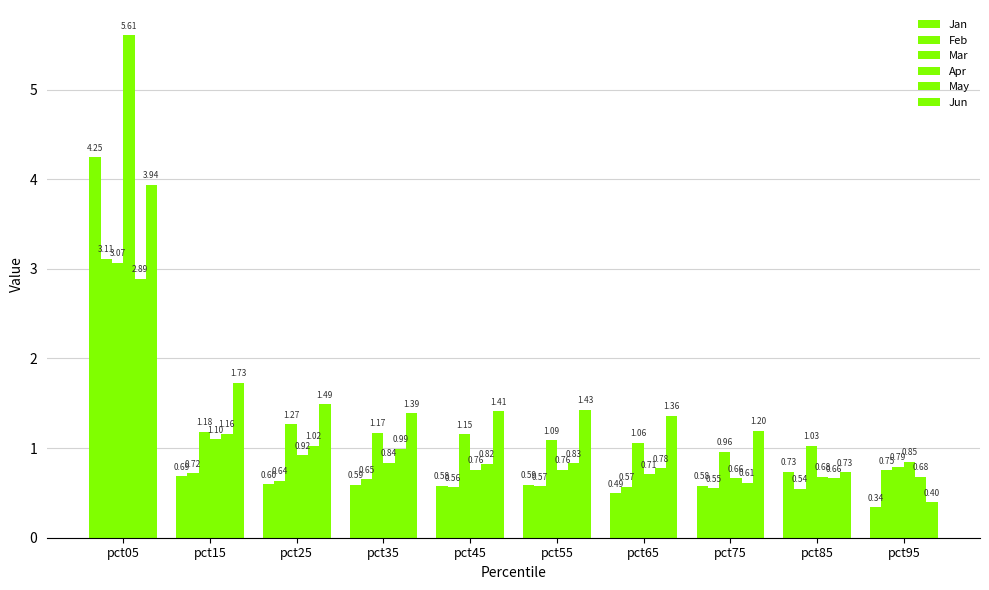

How many groups of bars are there?

10